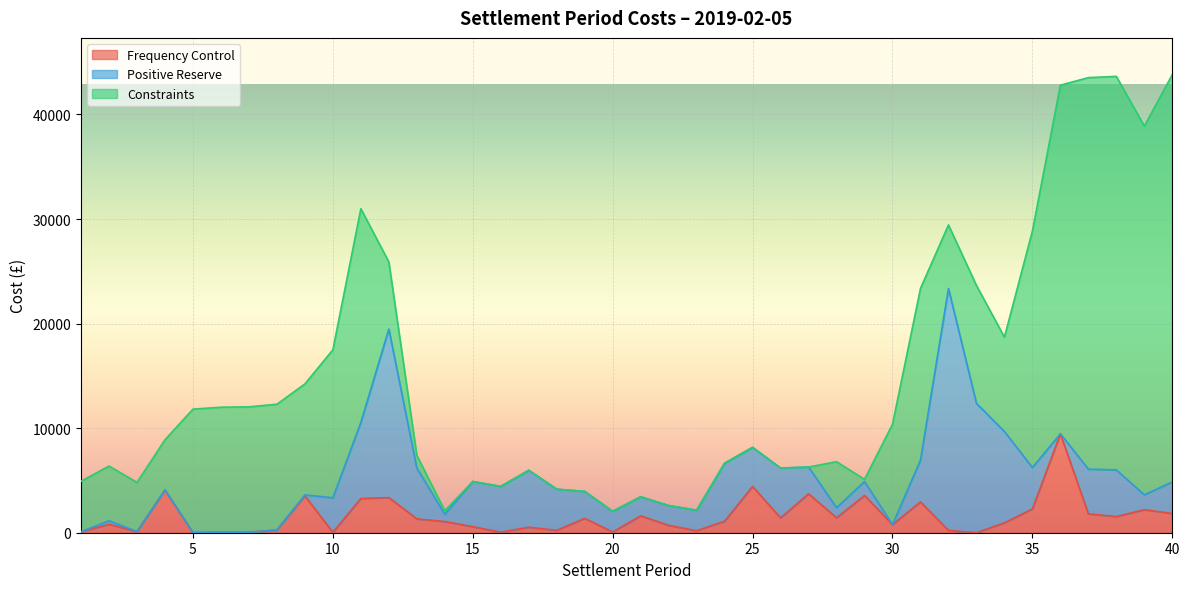

Reading left to right, list all the values displayed in this chart.

Frequency Control: 91.3	804.3	108.5	4083.6	13.1	43.5	41.2	255.8	3525.3	39.0	3272.2	3358.6	1325.2	1069.8	578.4	50.7	527.0	228.8	1374.3	67.5	1611.6	708.5	188.7	1105.3	4425.5	1415.2	3723.7	1429.8	3561.5	777.7	2945.8	223.7	0.0	946.4	2273.3	9462.4	1808.5	1543.4	2201.5	1836.7
Positive Reserve: 0.0	339.6	0.0	0.0	0.0	0.0	0.0	0.0	91.0	3302.2	7278.8	16113.4	4853.6	702.9	4319.6	4375.7	5445.7	3933.6	2575.2	1978.6	1829.7	1887.6	1965.7	5543.1	3737.1	4765.8	2557.4	965.1	1331.2	0.0	3994.8	23128.1	12370.1	8735.2	3961.5	0.0	4271.9	4462.8	1418.7	3021.3
Constraints: 4829.6	5231.2	4704.9	4807.4	11805.4	11959.2	11995.9	12033.6	10614.6	14150.5	20437.9	6423.0	1221.3	333.0	0.0	0.0	0.0	0.0	0.0	0.0	0.0	0.0	0.0	0.0	0.0	0.0	0.0	4398.1	209.6	9598.3	16421.4	6083.0	11277.1	9021.2	22620.0	33338.0	37442.9	37634.8	35265.2	38959.2